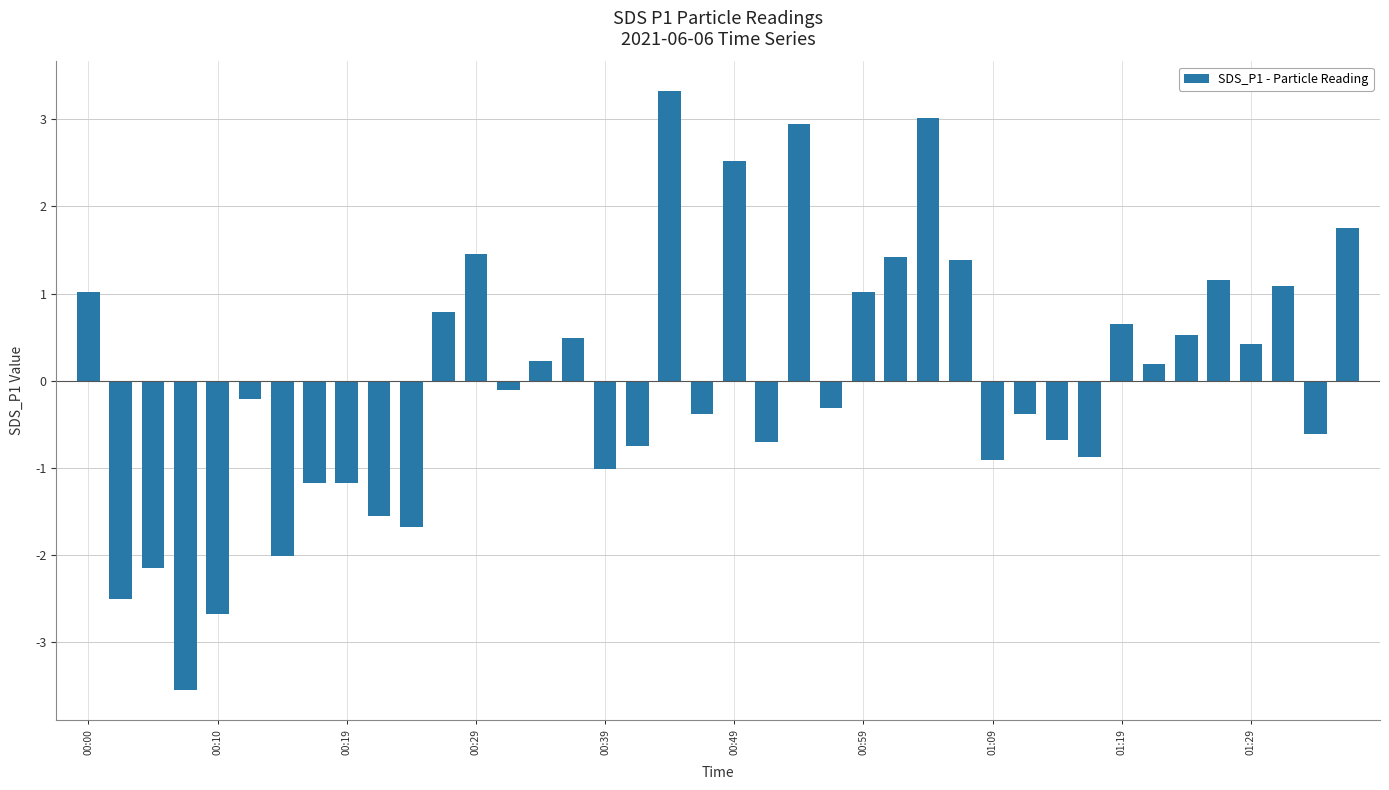

What is the difference between the second highest and second lowest values?

5.7